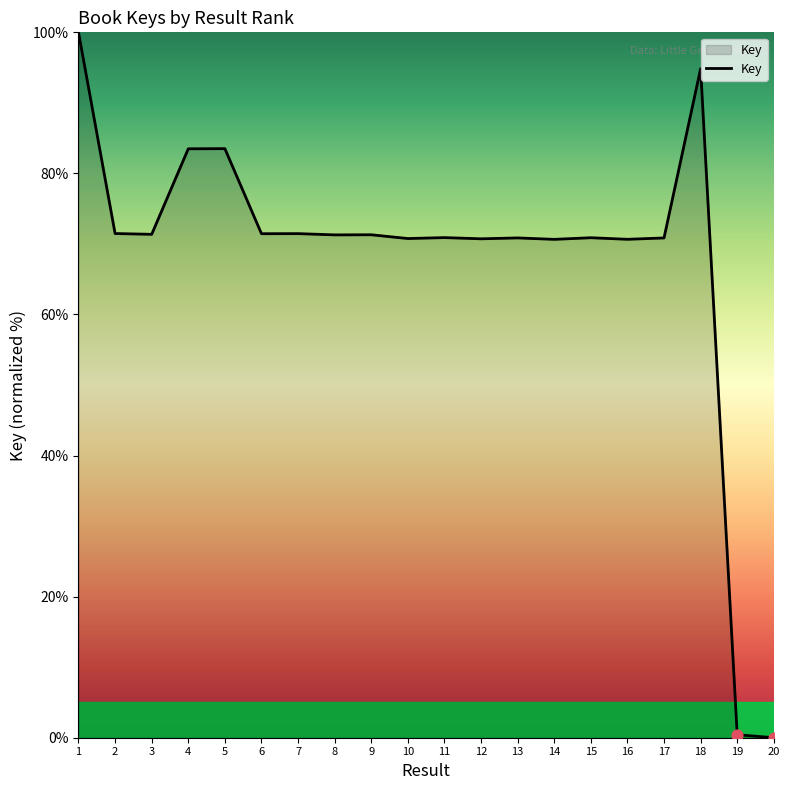

What is the ratio of the value at 10 to the value at 17?

1.0